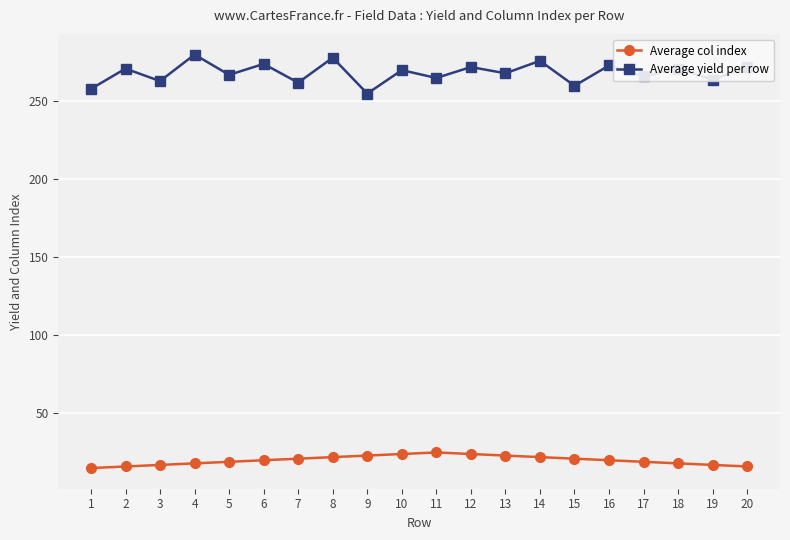

In Average yield per row, how many points are higher than both neighbors (excluding endpoints)?

9